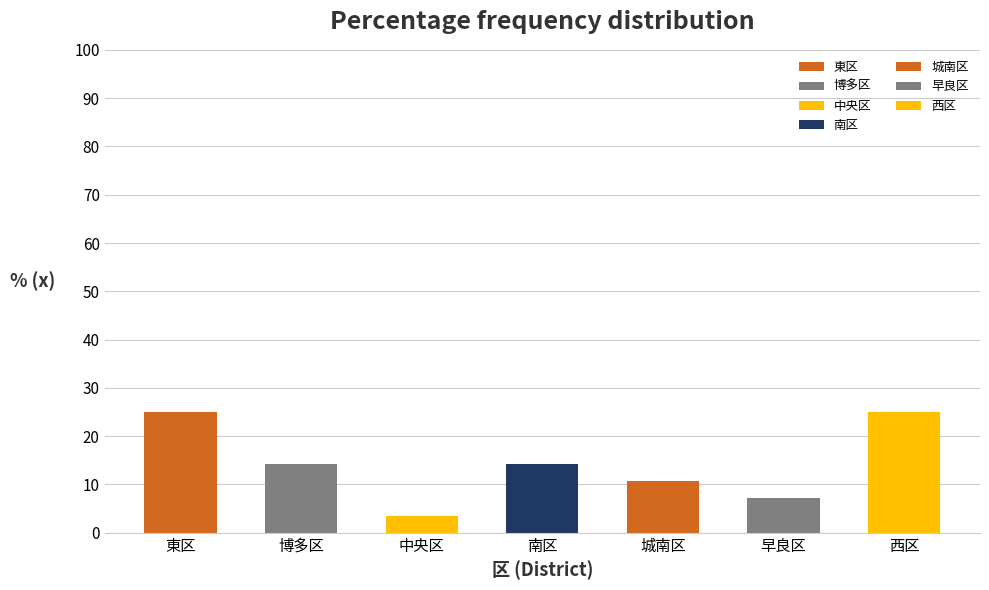

Reading left to right, extract all data points from this chart.

25.0	14.3	3.6	14.3	10.7	7.1	25.0